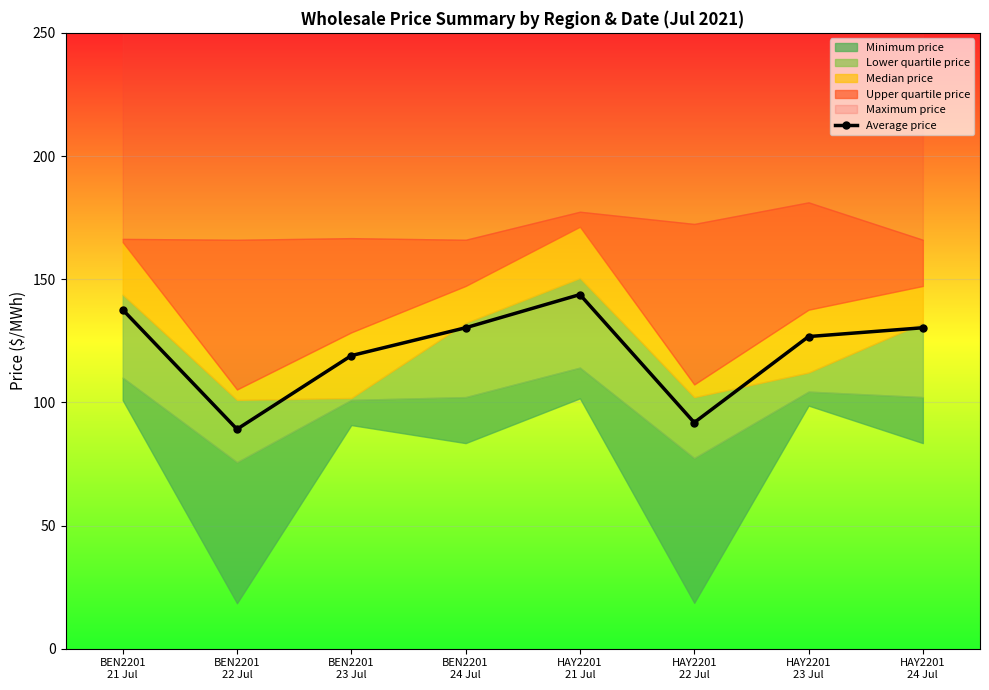

What is the sum of the values at BEN2201
22 Jul and HAY2201
23 Jul?

215.8